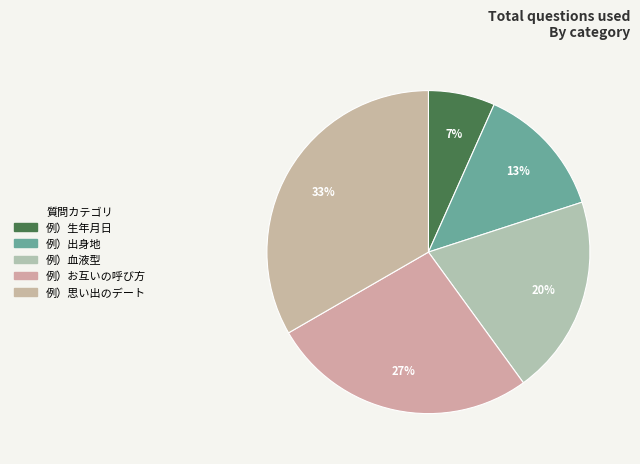

Does 例）お互いの呼び方 represent more than half of the total?

No